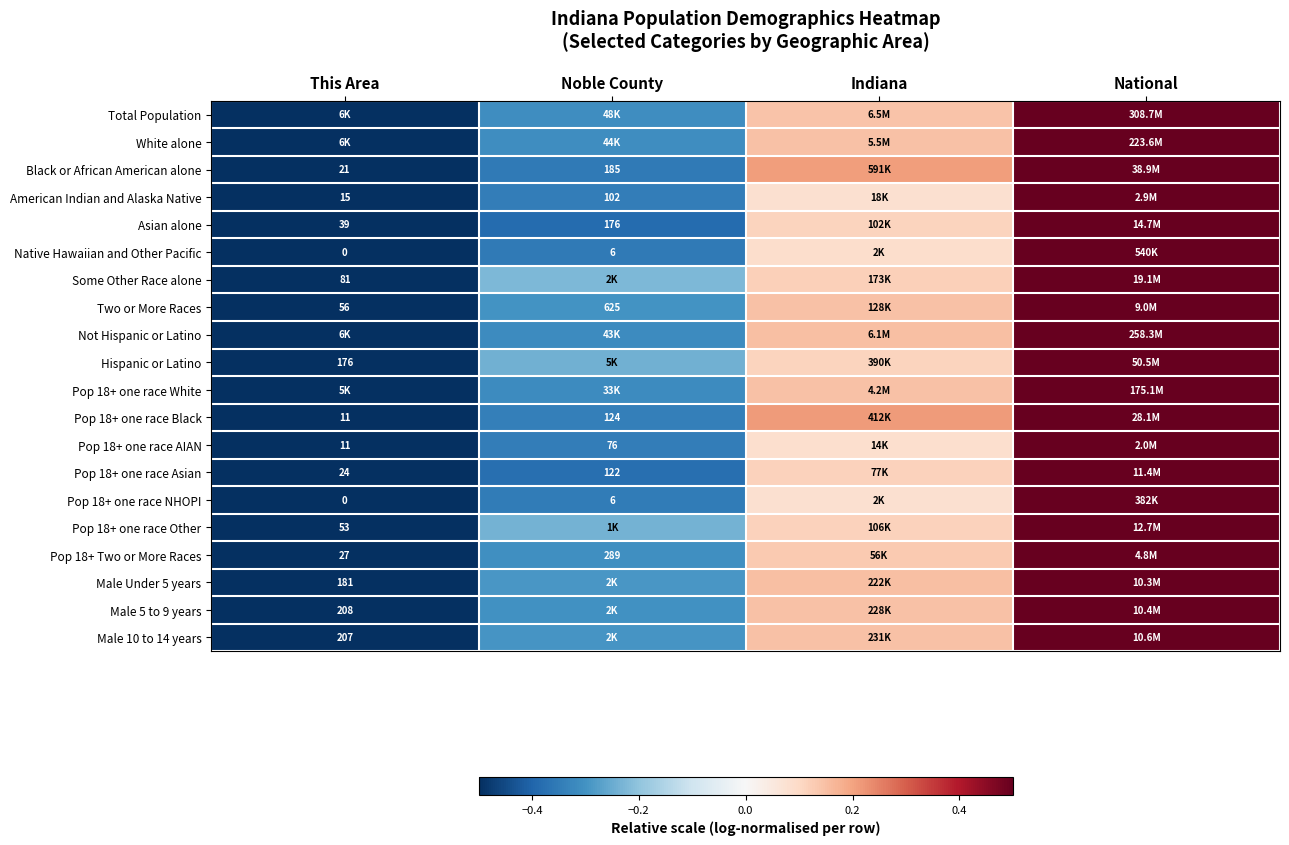

At which label does Pop 18+ one race Black reach its minimum?

This Area